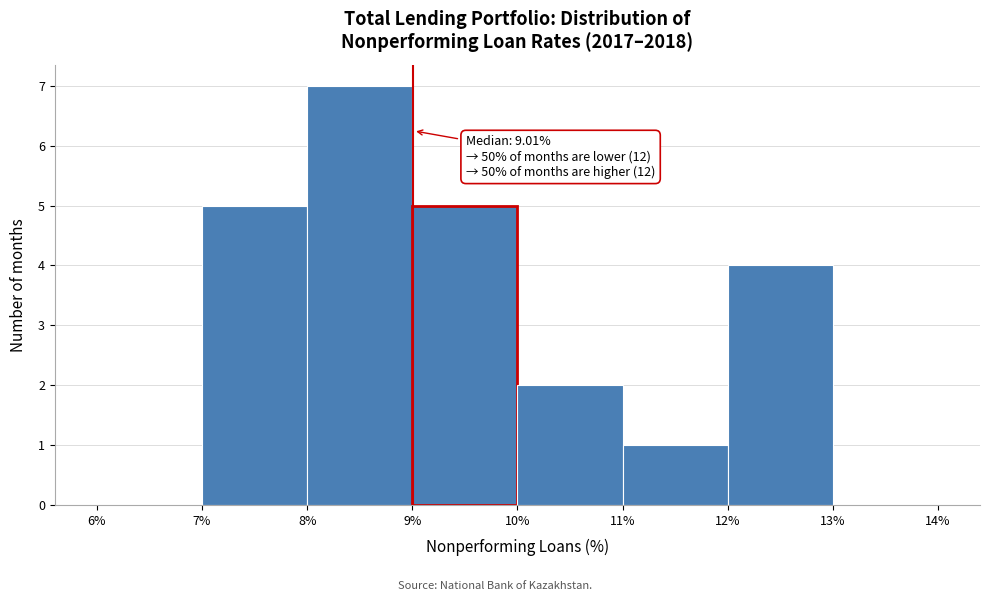

Over which range of the x-axis is the bar tallest?

8% to 9%